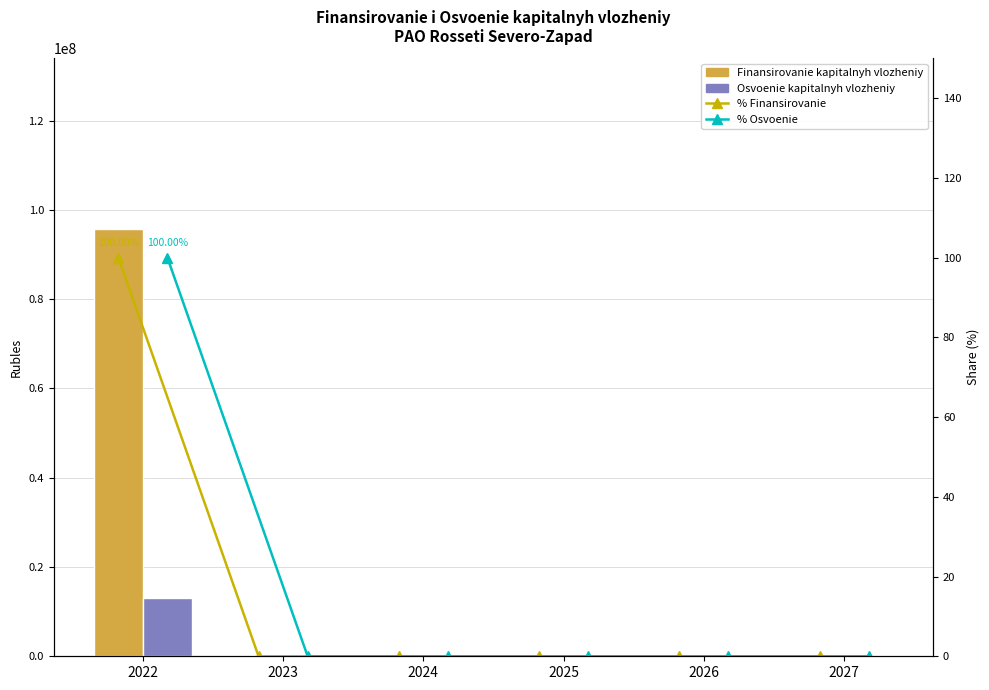

Reading right to left, what are all the values shown in this chart?

Finansirovanie kapitalnyh vlozheniy: 0	0	0	0	0	95700758
Osvoenie kapitalnyh vlozheniy: 0	0	0	0	0	13083965
% Finansirovanie: 0	0	0	0	0	100
% Osvoenie: 0	0	0	0	0	100